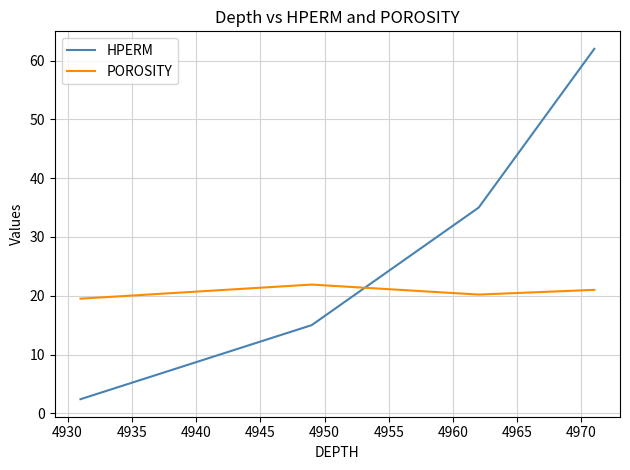

What is the greatest value displayed?

62.0